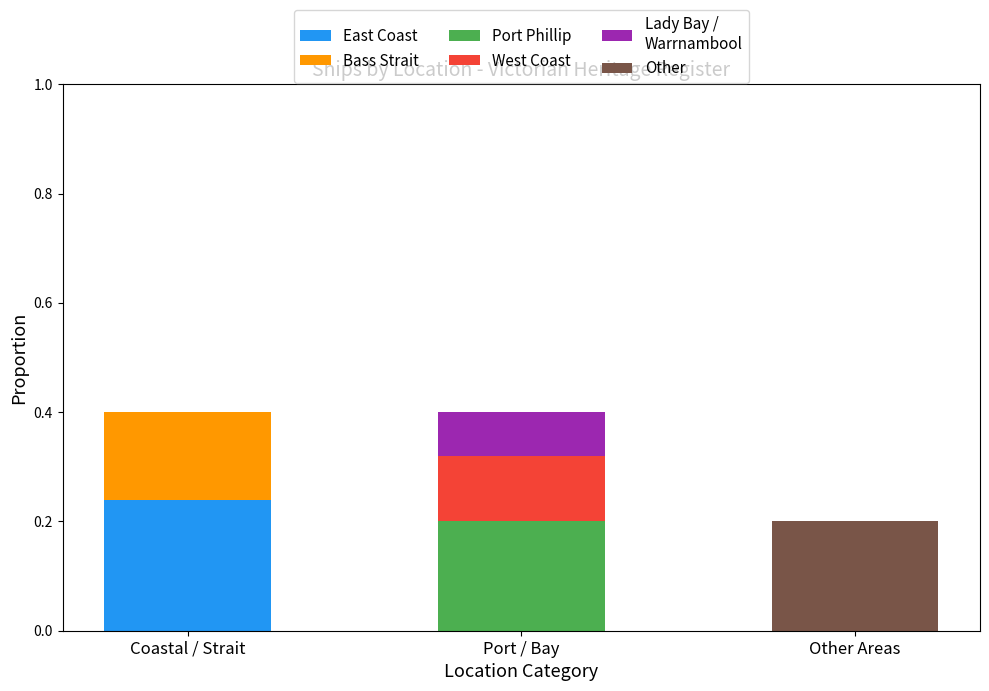

What is the total value across all series at Coastal / Strait?

0.4